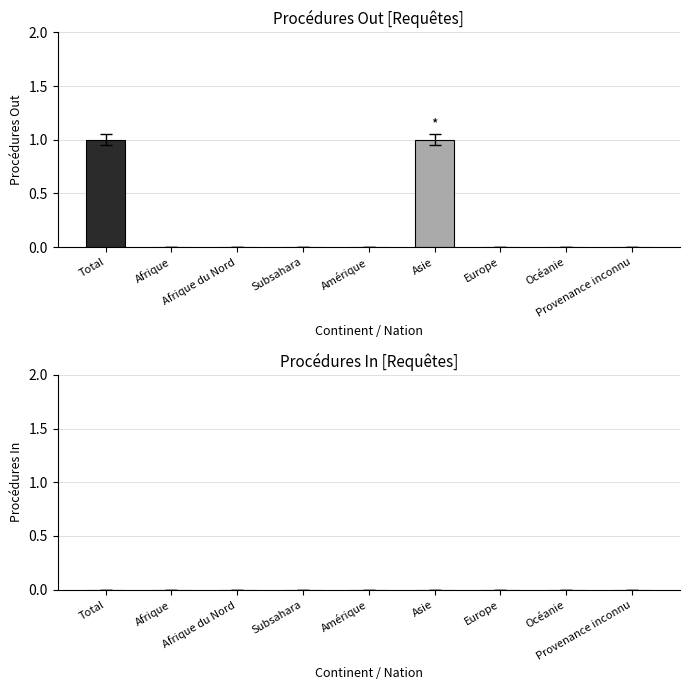

The value at Total is 1. True or false?

True